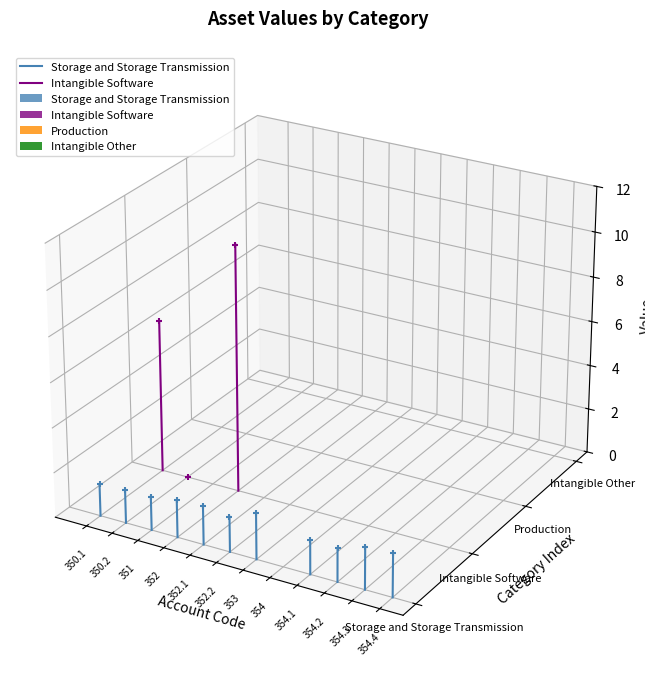

Which series has the widest spread of Y values?

Intangible Software